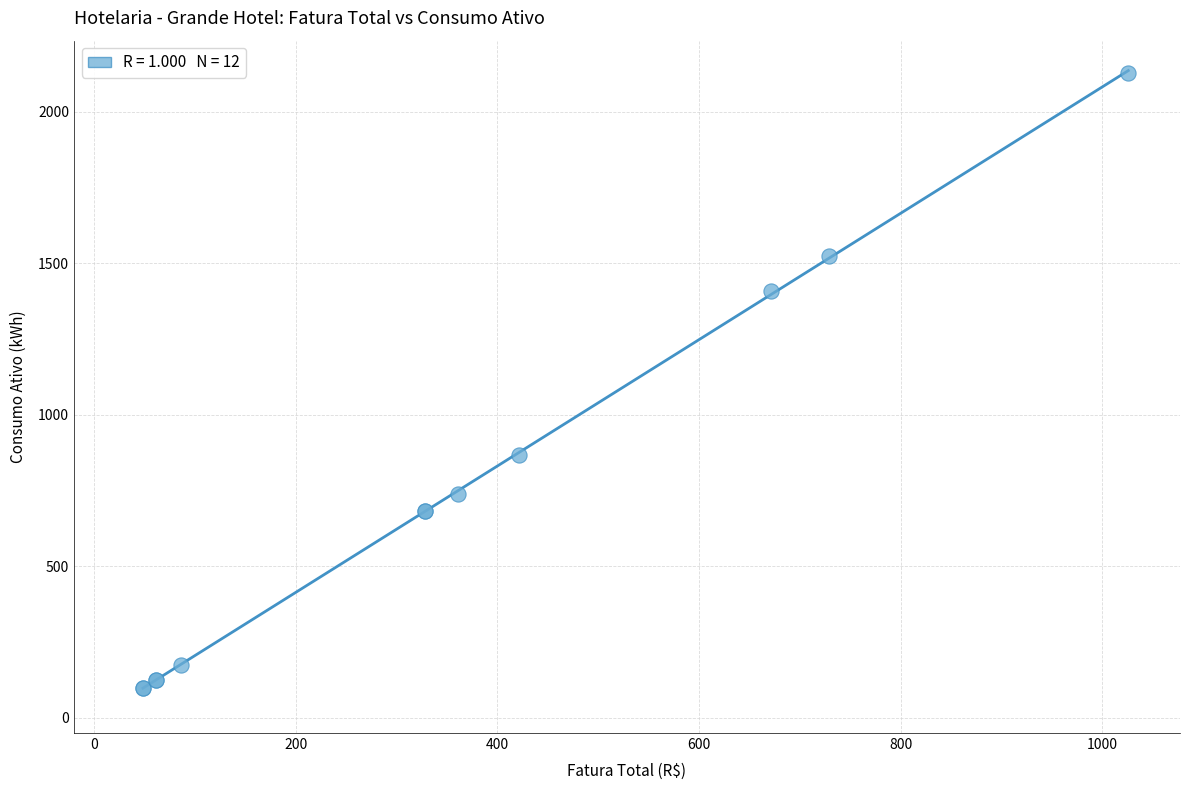

What Y value in the scatter plot is closest to 1114?

867